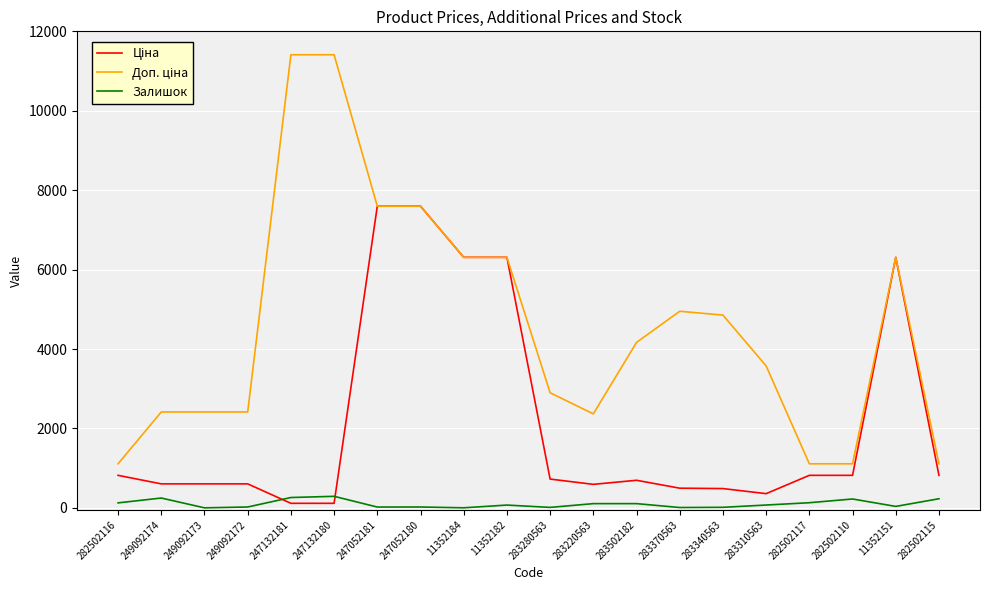

Reading left to right, extract all data points from this chart.

Ціна: 282502116=818.5	249092174=603.7	249092173=603.7	249092172=603.7	247132181=114.1	247132180=114.1	247052181=7596.5	247052180=7596.5	11352184=6308.8	11352182=6308.8	283280563=724.5	283220563=591.6	283502182=694.3	283370563=495.0	283340563=485.4	283310563=357.4	282502117=818.5	282502110=818.5	11352151=6308.8	282502115=818.5
Доп. ціна: 282502116=1109.2	249092174=2414.8	249092173=2414.8	249092172=2414.8	247132181=11410.0	247132180=11410.0	247052181=7596.5	247052180=7596.5	11352184=6308.8	11352182=6308.8	283280563=2897.8	283220563=2366.5	283502182=4165.6	283370563=4950.4	283340563=4853.8	283310563=3573.9	282502117=1109.2	282502110=1109.2	11352151=6308.8	282502115=1109.2
Залишок: 282502116=125.0	249092174=247.0	249092173=0.0	249092172=21.0	247132181=260.0	247132180=290.0	247052181=20.0	247052180=21.0	11352184=1.0	11352182=70.0	283280563=11.0	283220563=106.0	283502182=106.0	283370563=8.0	283340563=13.0	283310563=71.0	282502117=129.0	282502110=223.0	11352151=36.0	282502115=229.0